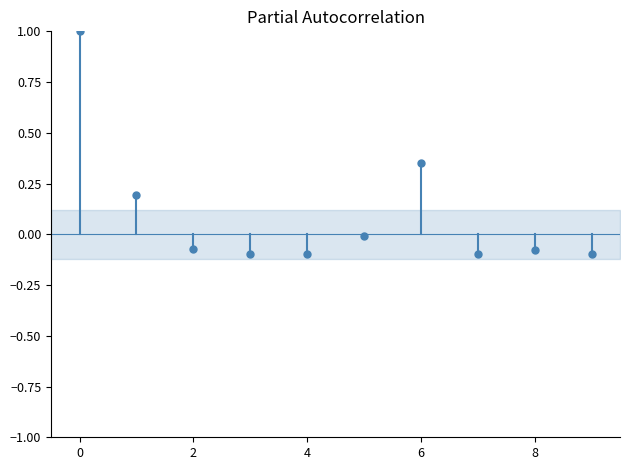

What is the range of Y values (max minus min)?

1.1